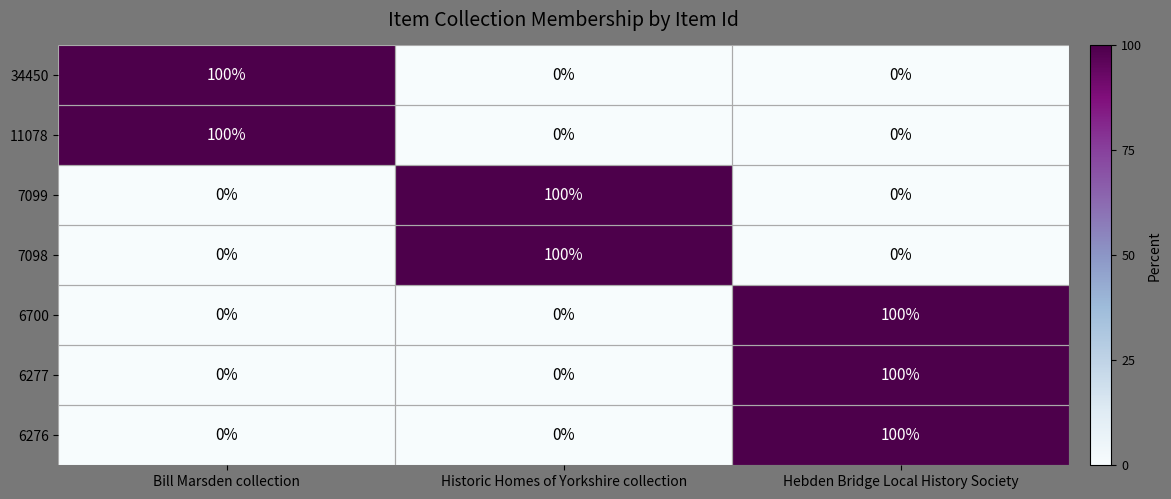

At how many categories does at least one series exceed 3?

3